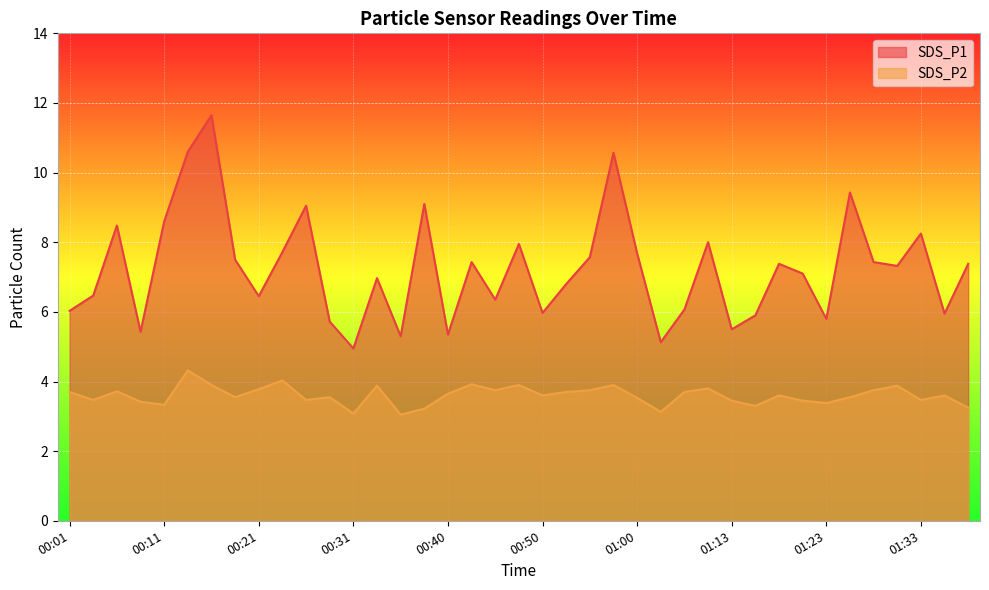

Which series has the largest total across all categories?

SDS_P1